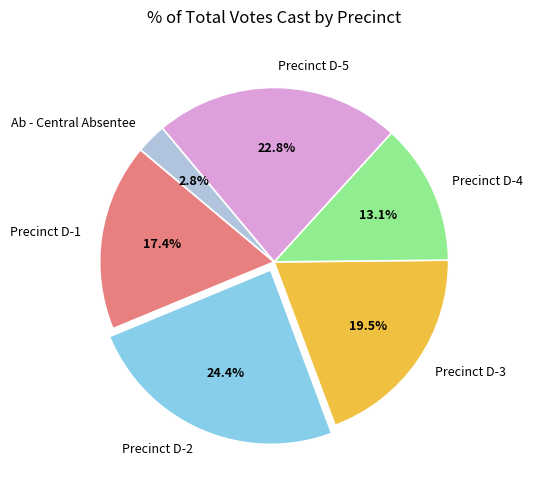

Which slice is the largest?

Precinct D-2